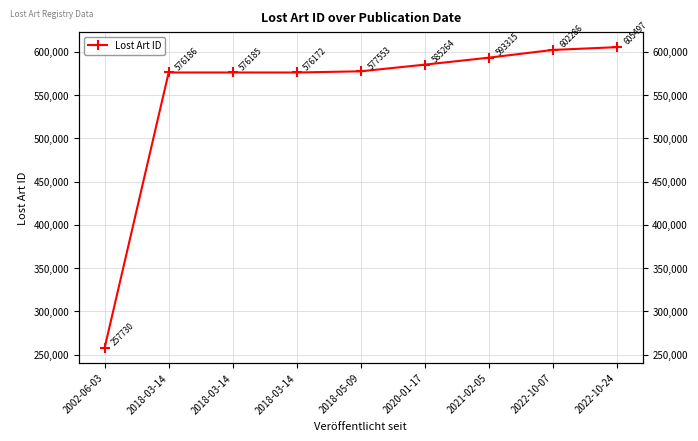

Approximately how many times larger is the value at 2022-10-07 compared to 2021-02-05?

1.0